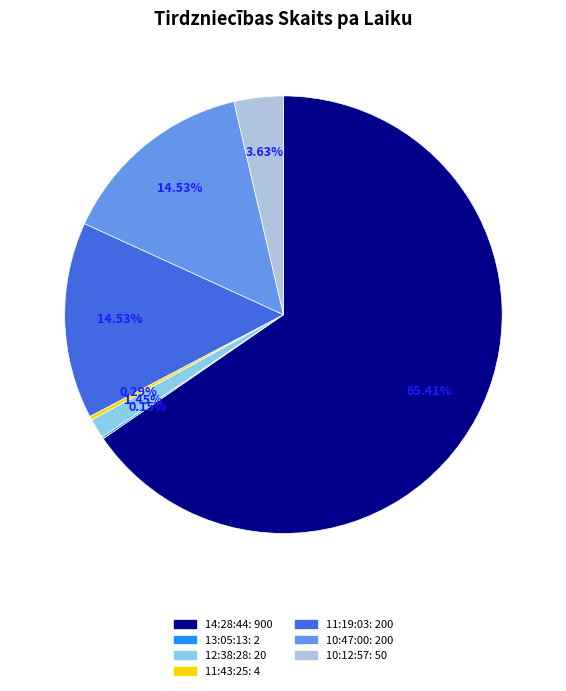

Between 11:19:03 and 10:12:57, which is larger?

11:19:03